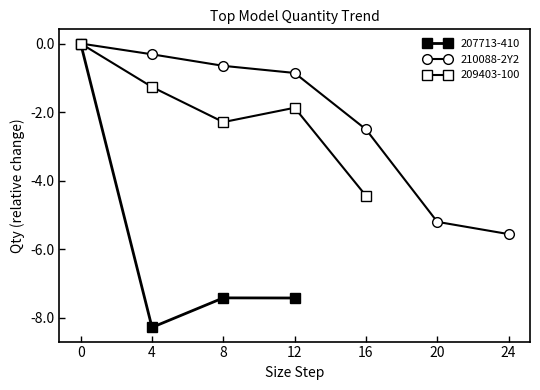

Rank the categories by 210088-2Y2 value from highest to lowest.

0, 4, 8, 12, 16, 20, 24